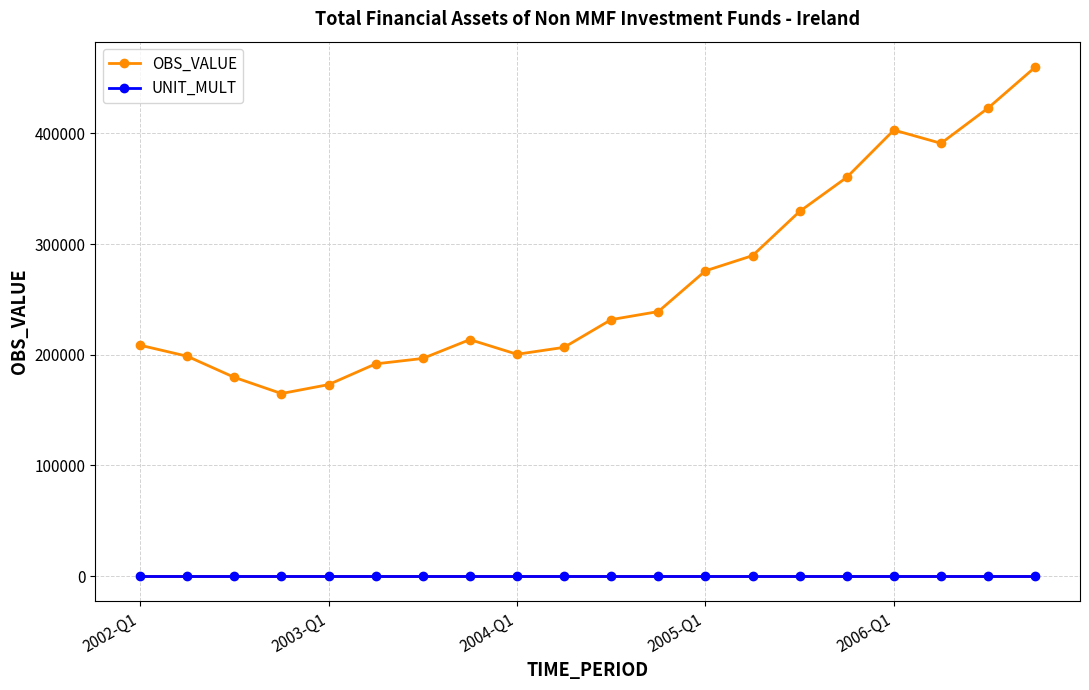

What is the smallest value displayed?

6